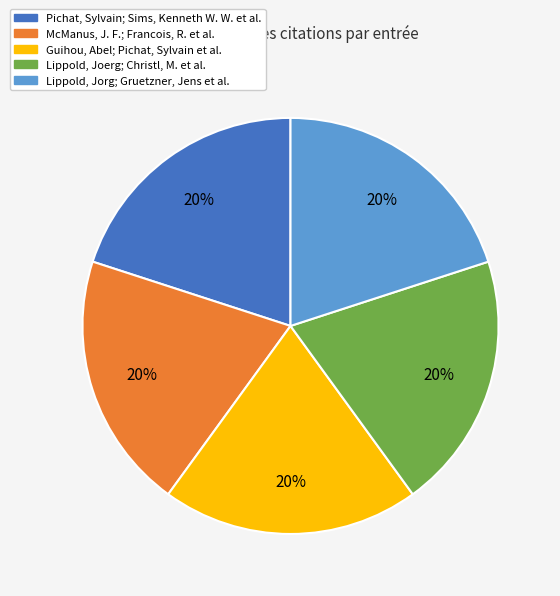

What is the ratio of the value at Lippold, Joerg; Christl, M. et al. to the value at McManus, J. F.; Francois, R. et al.?

1.0